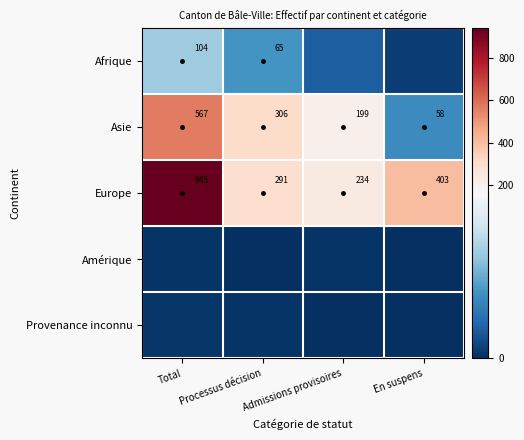

What is the total value across all series at Total?

1623